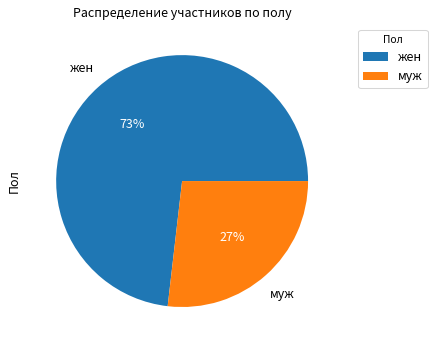

Is there a majority slice in this chart?

Yes